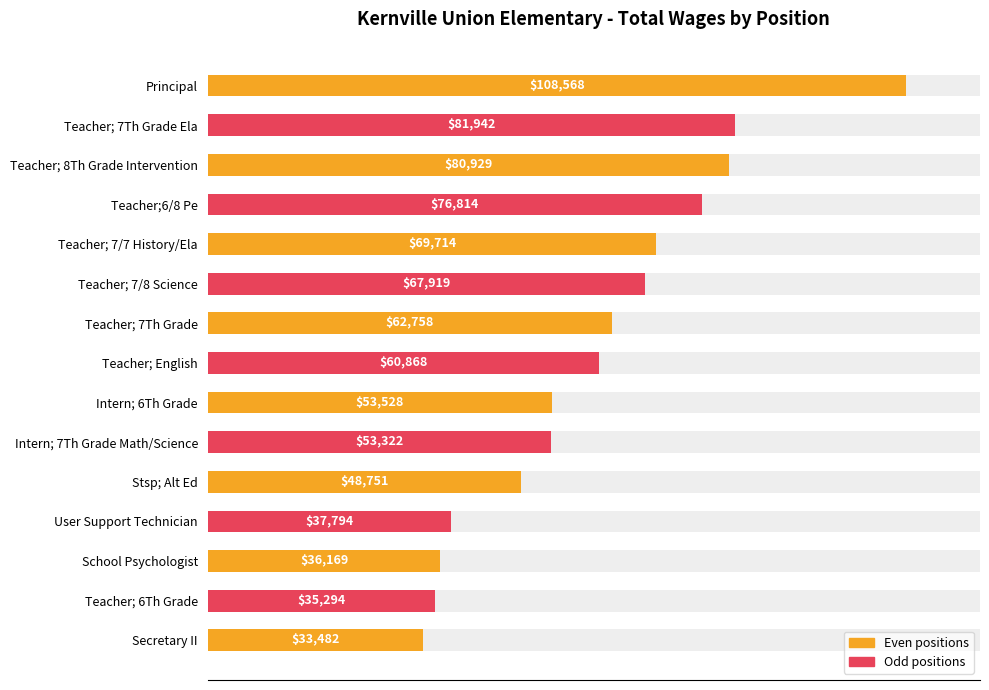

How many bars are there in total?

15